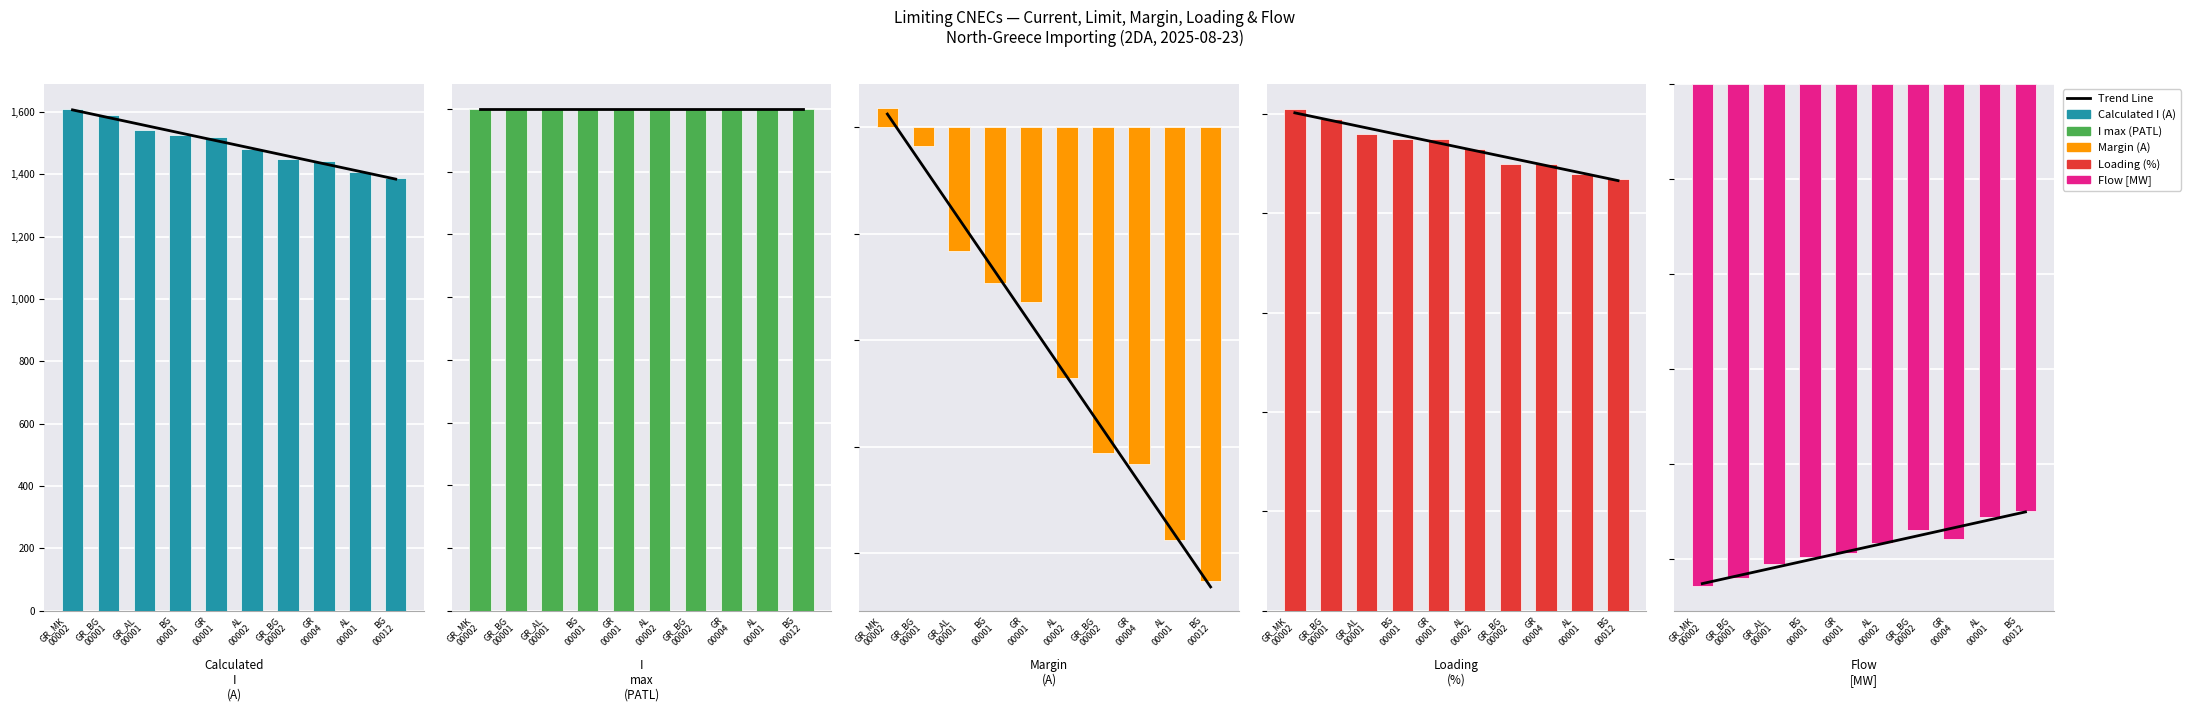

What is the difference between the Calculated I (A) values at BG
00012 and GR_BG
00001?

204